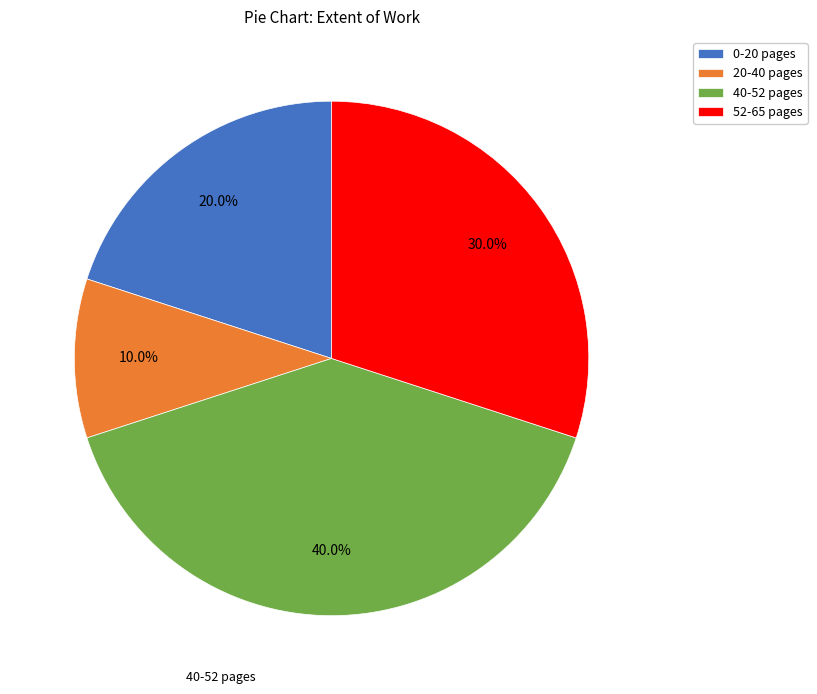

Does any single category account for the majority?

No